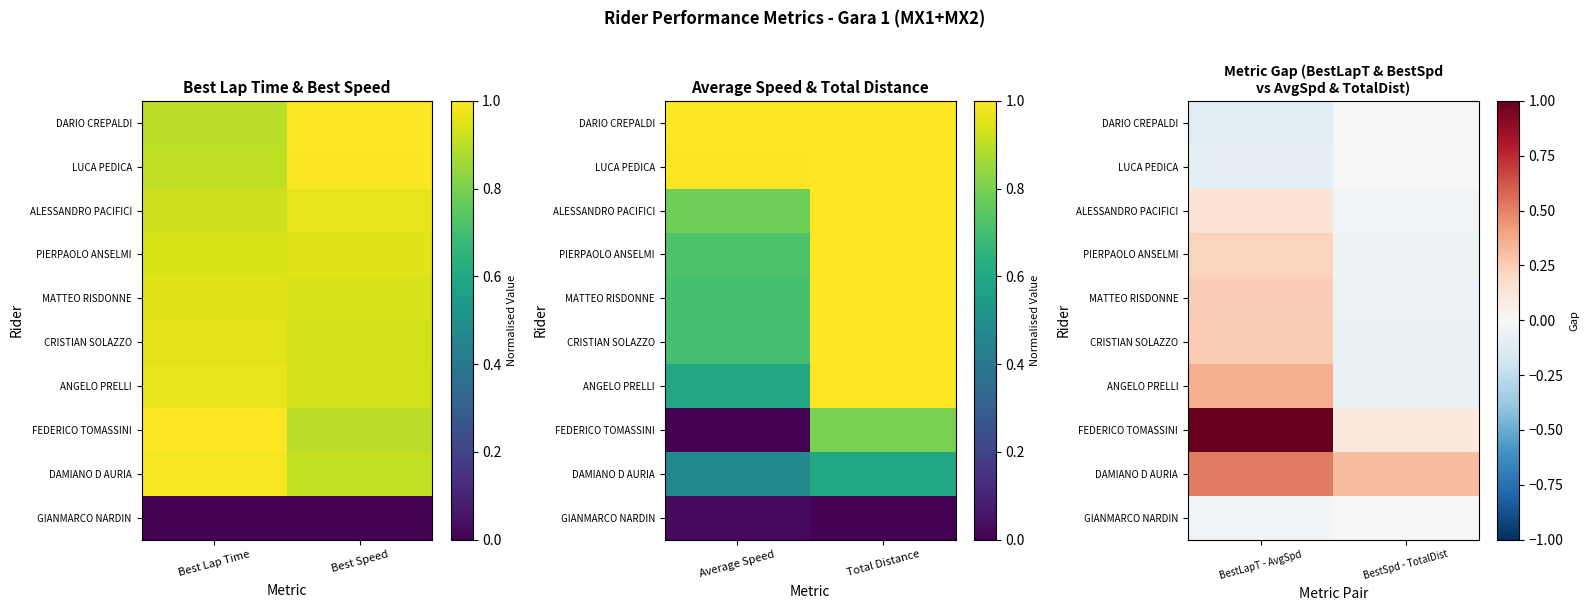

Between BestLapT - AvgSpd and BestSpd - TotalDist, which series saw the biggest shift?

FEDERICO TOMASSINI